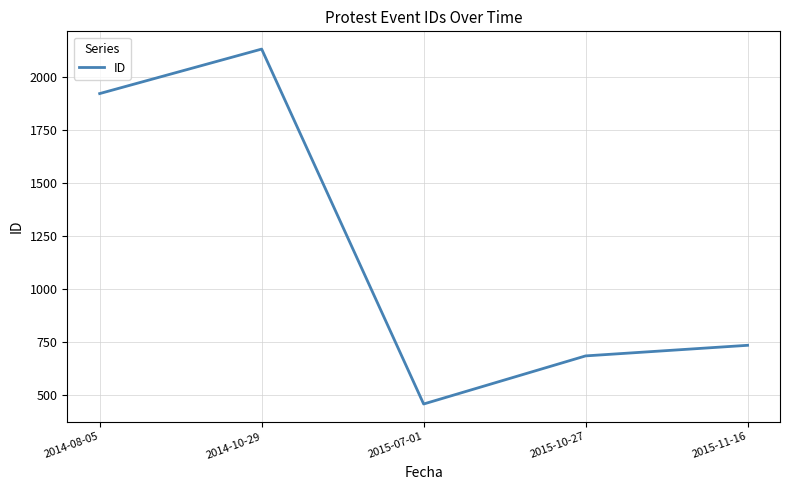

How many values are below 735?

2